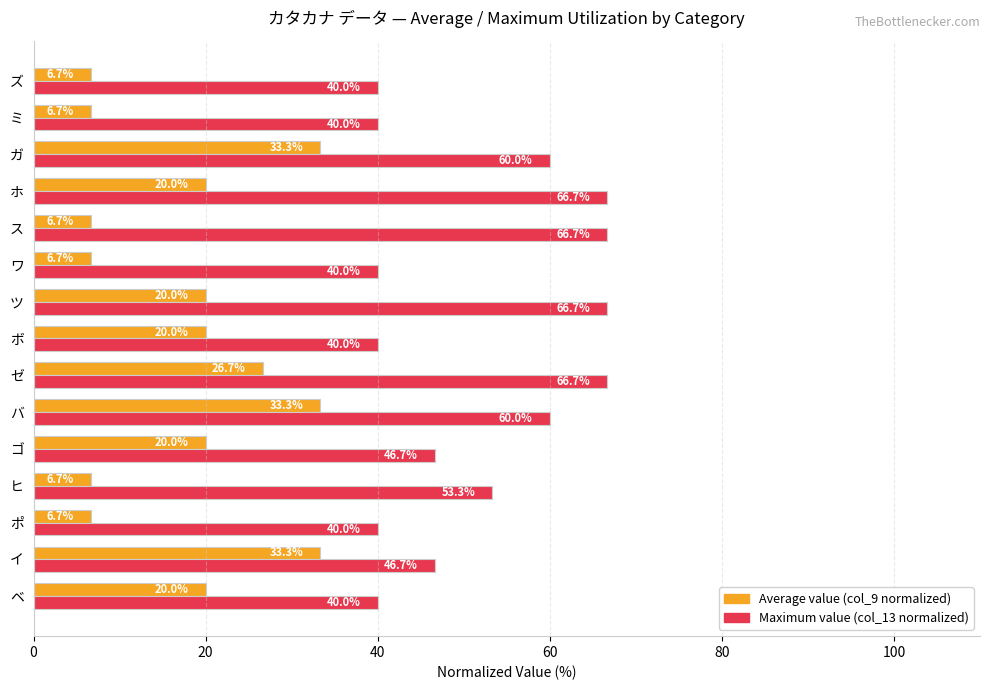

Is the value of Average value (col_9 normalized) at ガ greater than the value of Maximum value (col_13 normalized) at ヒ?

No